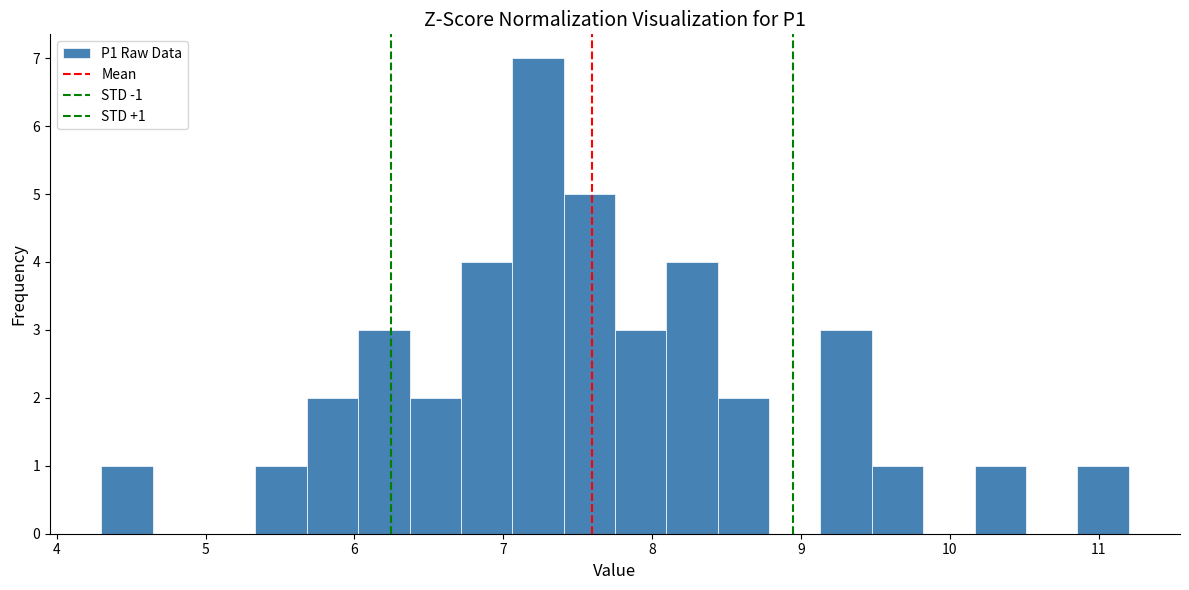

Around what value on the x-axis is the tallest bar? Give the approximate position of its centre, as read against the axis.

7.2